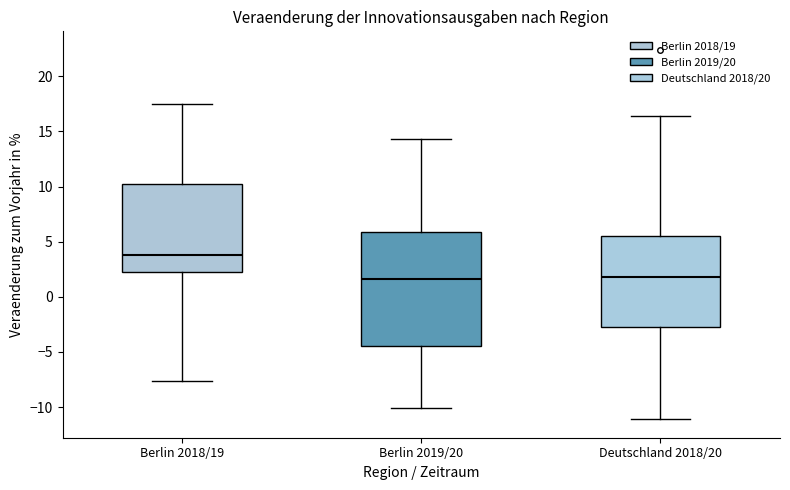

Reading left to right, transcribe this box plot: for each box, give where its median line is, the range the box spans, and where its two whiskers end, as read against the y-axis. The values are not printed on the chart, so give them approximately, as read against the axis.

Berlin 2018/19: median 4.0, box 2.5 to 10.0, whiskers -7.5 to 17.5
Berlin 2019/20: median 1.5, box -4.5 to 6.0, whiskers -10.0 to 14.5
Deutschland 2018/20: median 2.0, box -2.5 to 5.5, whiskers -11.0 to 16.5